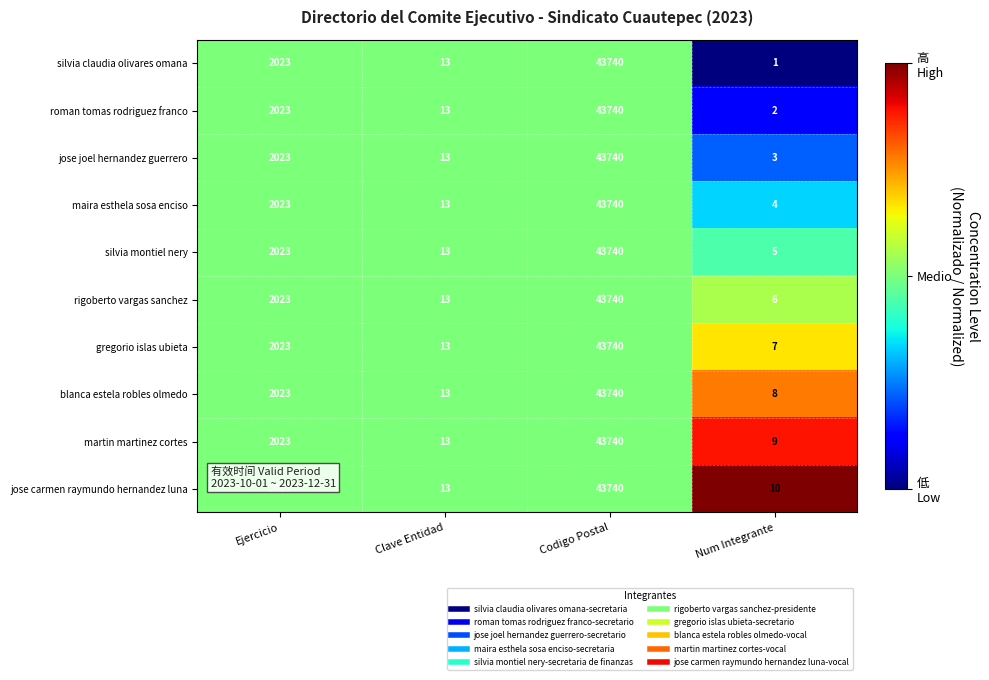

What value does the maira esthela sosa enciso series have at Codigo Postal, to the nearest 100?

43700